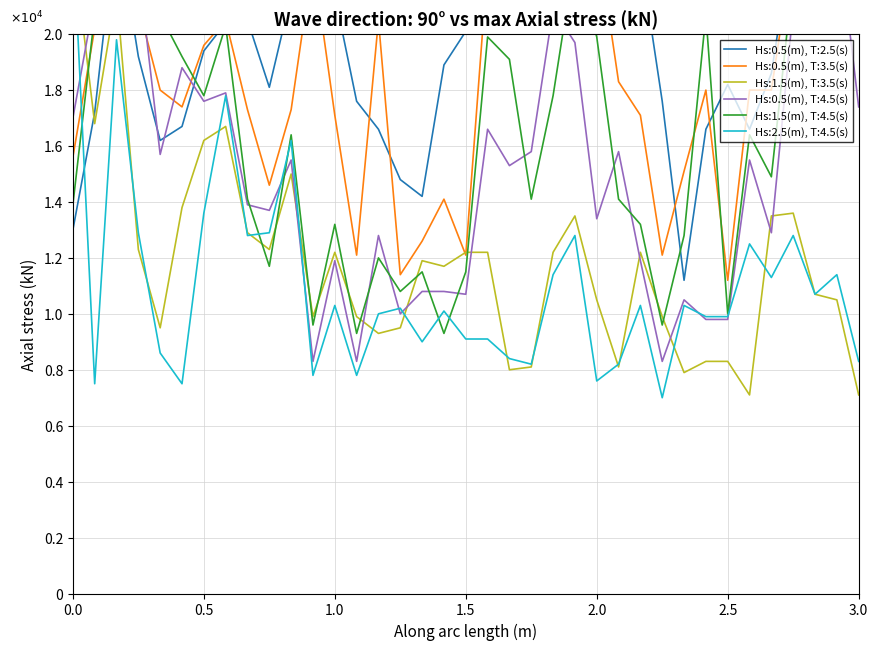

The value of col_5 (0.985) at 1.5 is 39164.8. True or false?

False